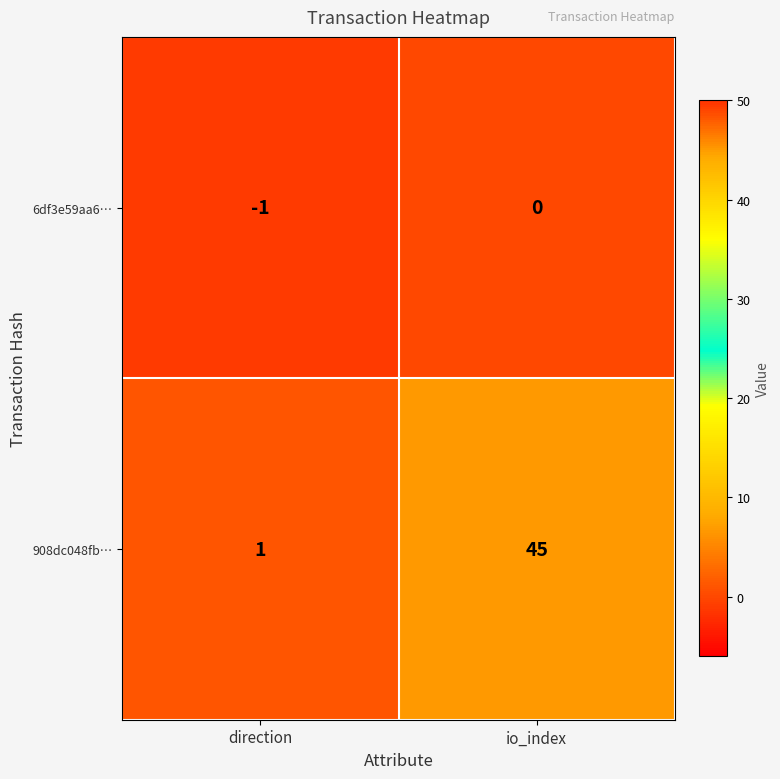

At which category is the sum across all series the highest?

io_index